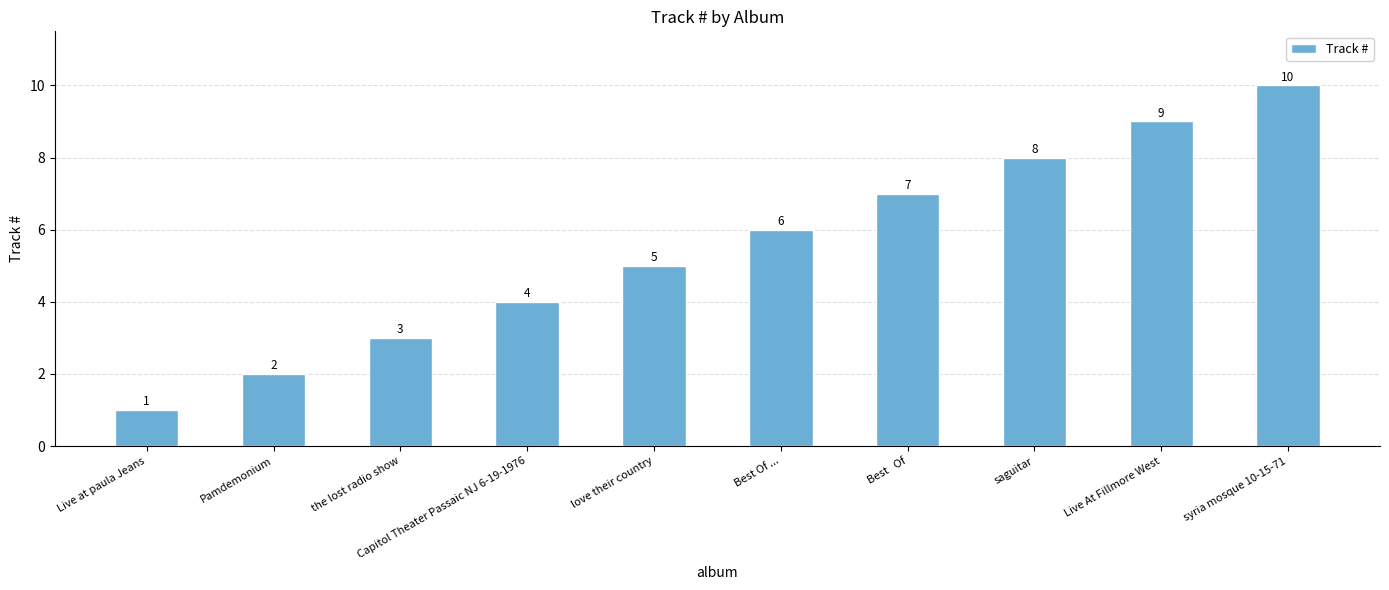

Read the value at saguitar.

8